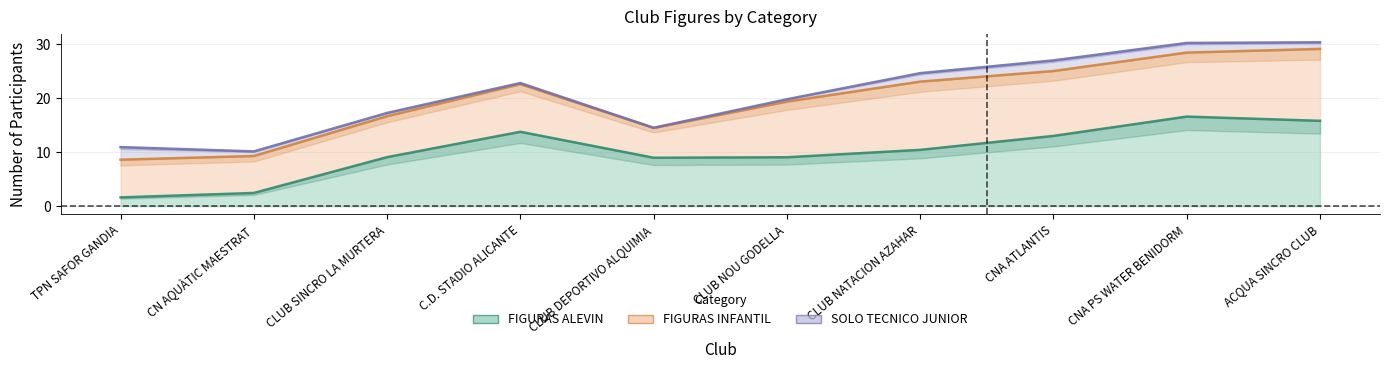

Does the chart display data point markers on the line(s)?

No